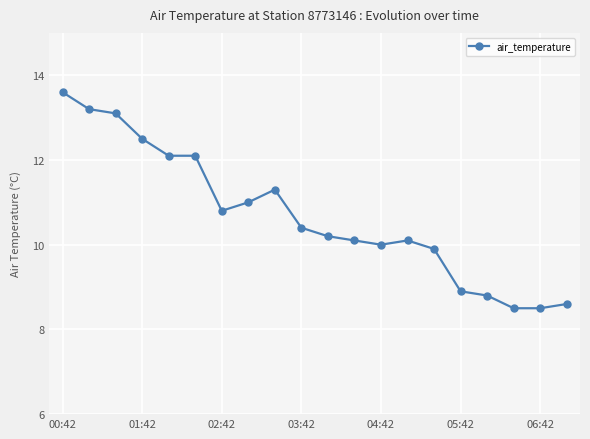

What is the greatest value displayed?

13.6